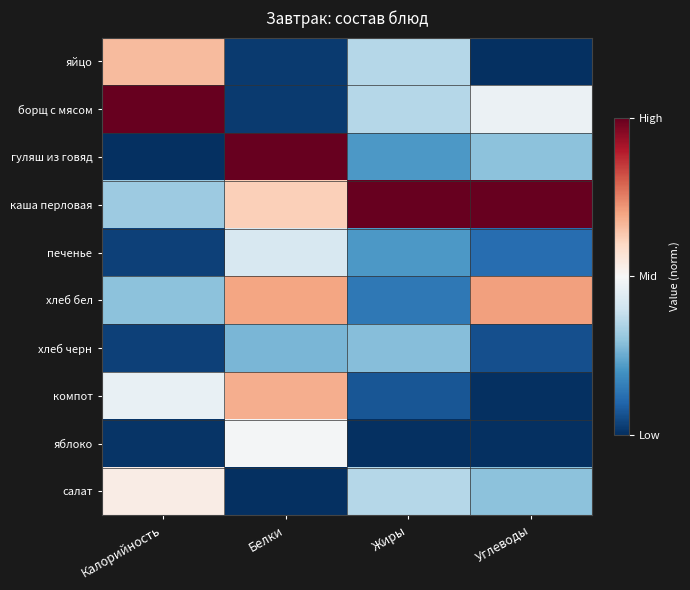

How many data points does each series have?

4